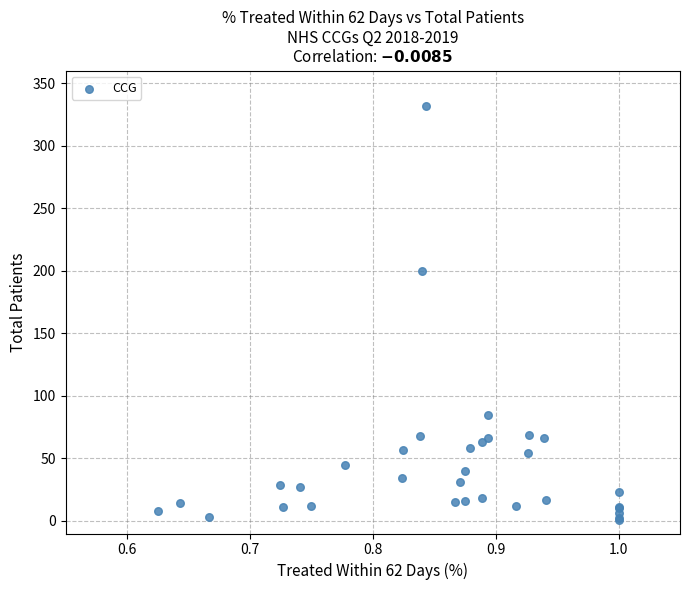

What Y value in the scatter plot is closest to 166?

200